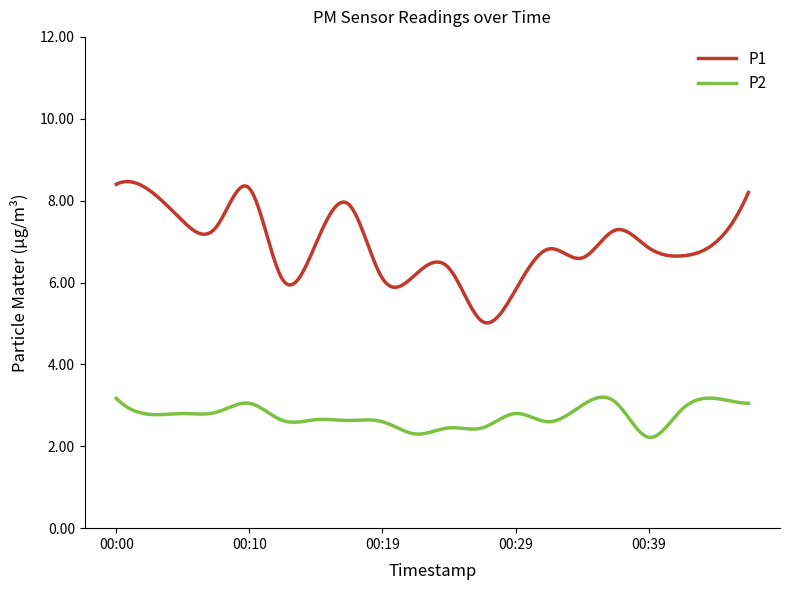

True or false: P1 and P2 cross at least once.

False